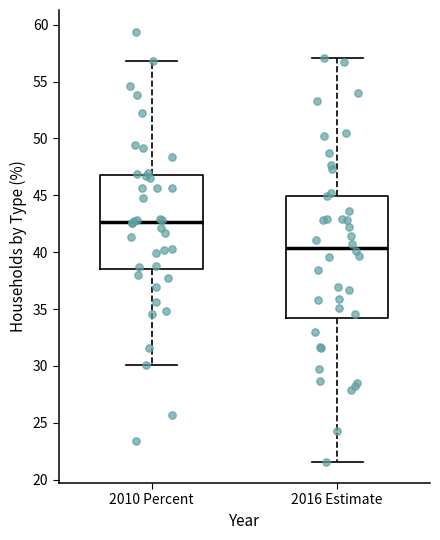

Reading left to right, read every box against the y-axis: the position of its median line, the range the box covers, and the ends of its whiskers. The values are not printed on the chart, so give them approximately, as read against the axis.

2010 Percent: median 42.5, box 38.5 to 47.0, whiskers 30.0 to 57.0
2016 Estimate: median 40.5, box 34.0 to 45.0, whiskers 21.5 to 57.0